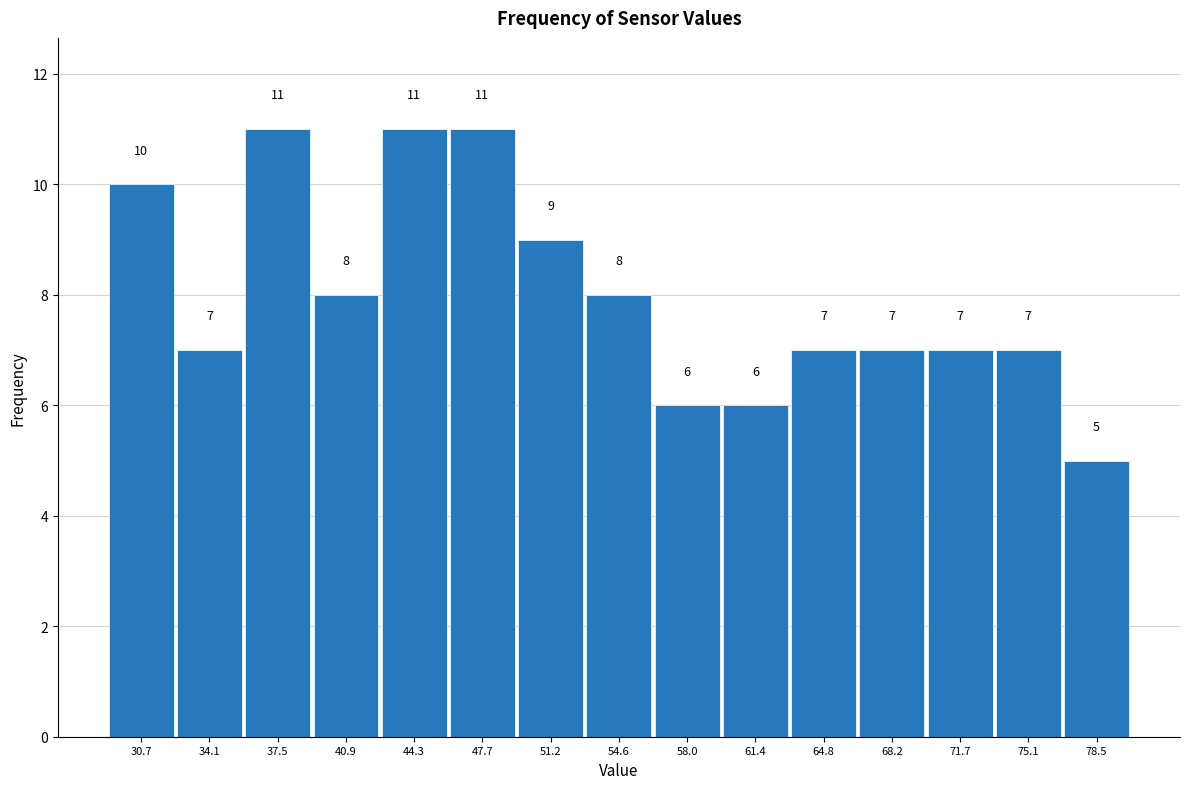

Reading left to right, list every bar in this chart as the range it spans on the x-axis followed by its height. The bar edges are not printed on the chart, so give them approximately, as read against the axis.

29.0 to 32.5: 10
32.5 to 36.0: 7
36.0 to 39.0: 11
39.0 to 42.5: 8
42.5 to 46.0: 11
46.0 to 49.5: 11
49.5 to 53.0: 9
53.0 to 56.5: 8
56.5 to 59.5: 6
59.5 to 63.0: 6
63.0 to 66.5: 7
66.5 to 70.0: 7
70.0 to 73.5: 7
73.5 to 77.0: 7
77.0 to 80.0: 5